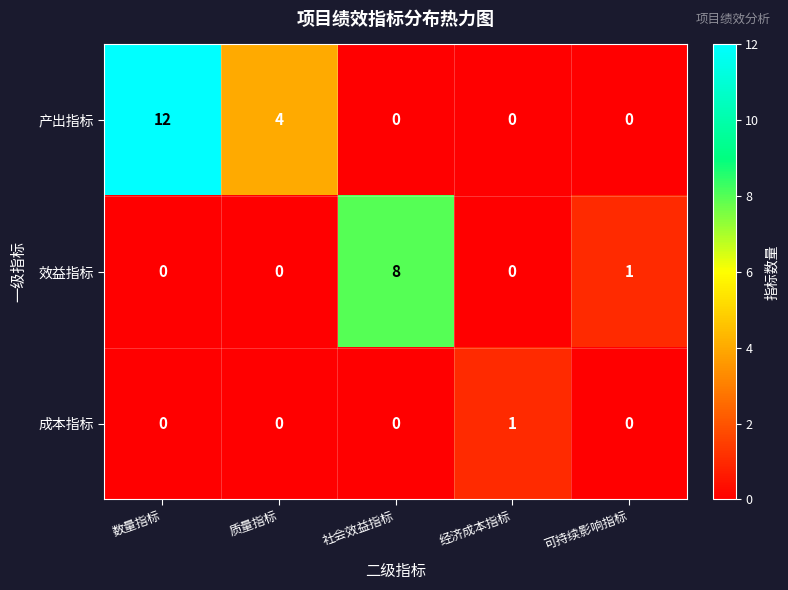

Rank the series by their maximum value, from lowest to highest.

成本指标, 效益指标, 产出指标